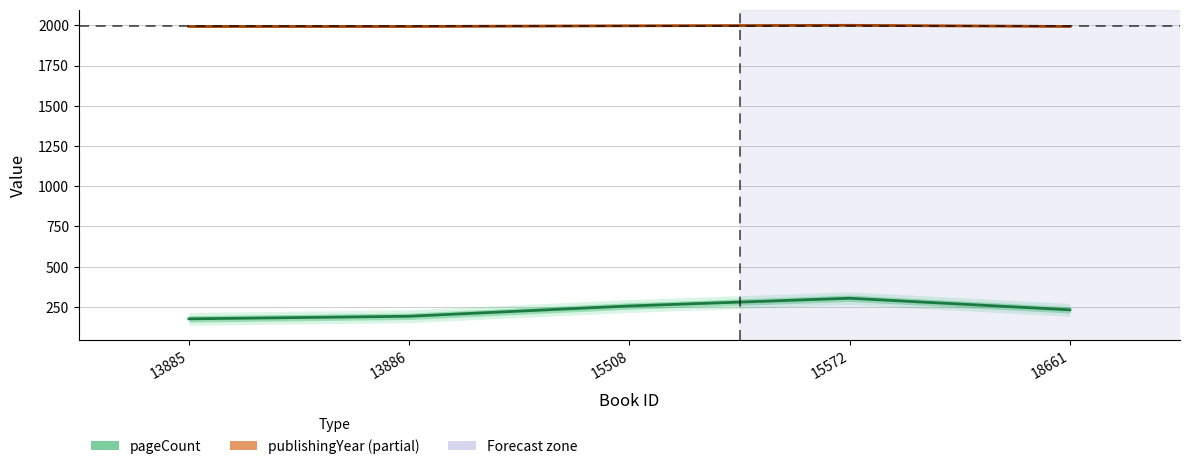

At which category does pageCount reach its first local peak?

15572